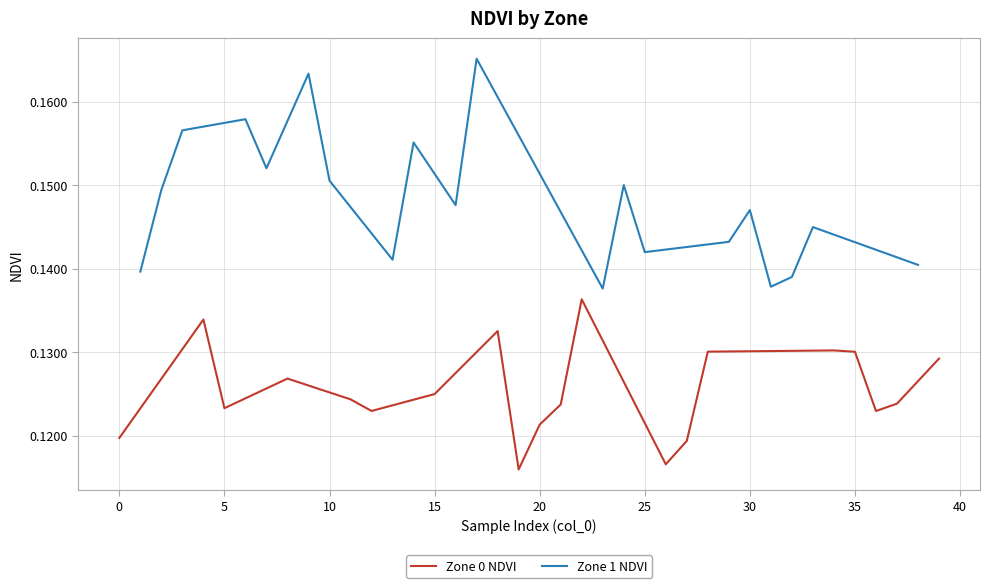

List the series in order of their peak value, lowest first.

Zone 0 NDVI, Zone 1 NDVI